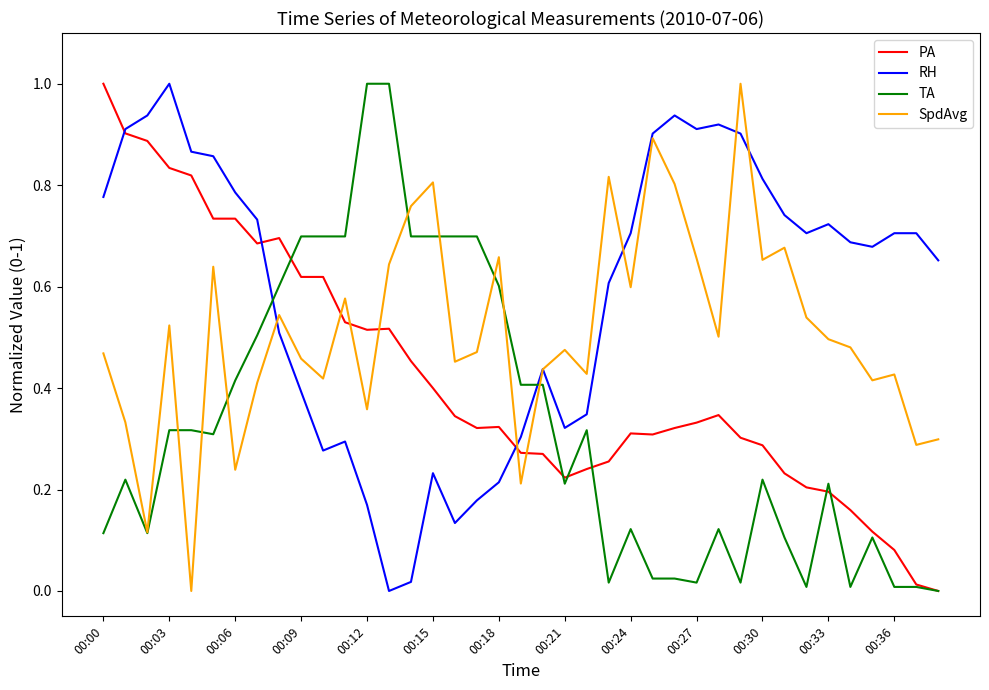

Which series has the largest total across all categories?

RH